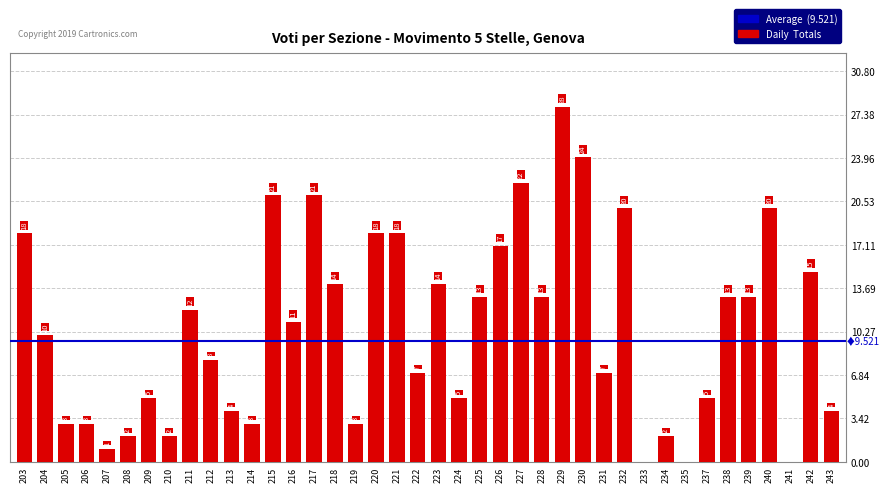

How many values are above zero?

37